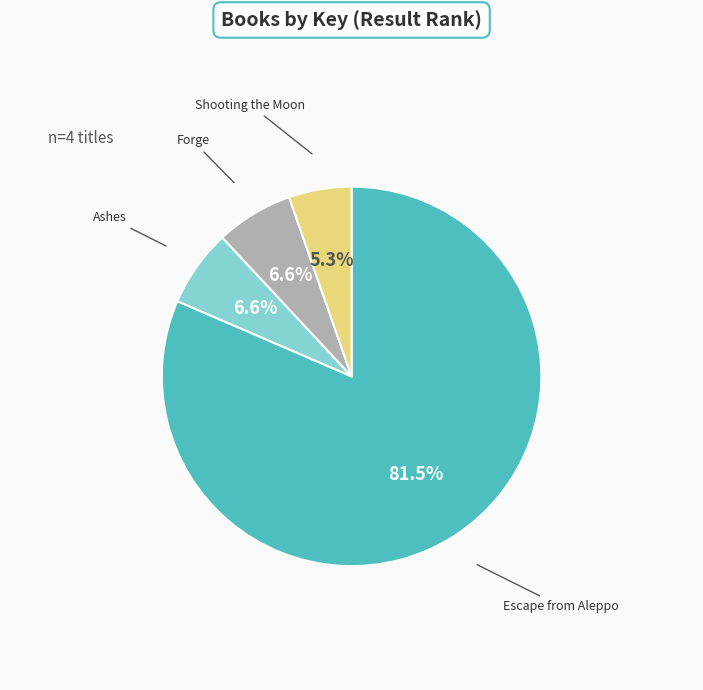

Is there a majority slice in this chart?

Yes